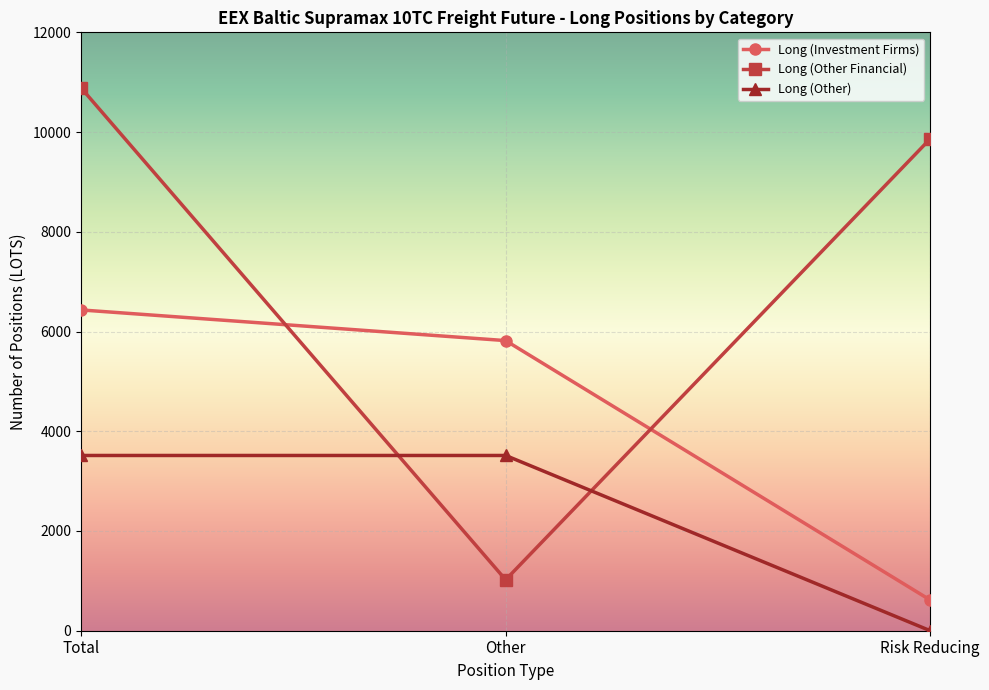

What are all the series names shown in the legend?

Long (Investment Firms), Long (Other Financial), Long (Other)